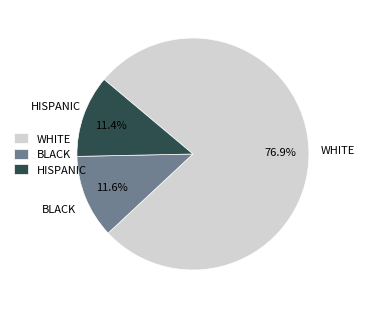

Combined, do WHITE and HISPANIC account for over 50%?

Yes